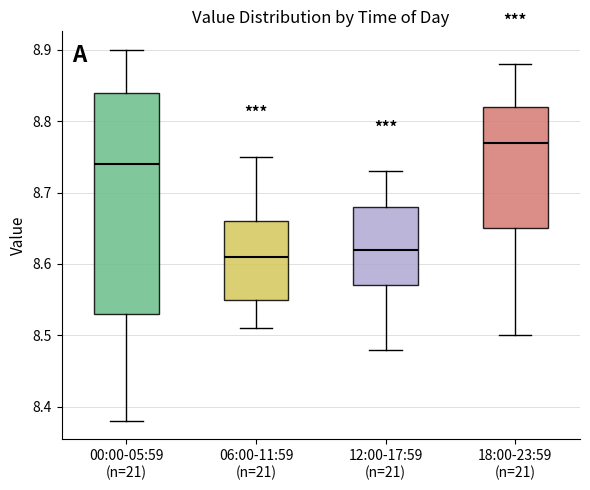

Reading left to right, read every box against the y-axis: the position of its median line, the range the box covers, and the ends of its whiskers. The values are not printed on the chart, so give them approximately, as read against the axis.

00:00-05:59 (n=21): median 8.74, box 8.53 to 8.84, whiskers 8.38 to 8.90
06:00-11:59 (n=21): median 8.61, box 8.55 to 8.66, whiskers 8.51 to 8.75
12:00-17:59 (n=21): median 8.62, box 8.57 to 8.68, whiskers 8.48 to 8.73
18:00-23:59 (n=21): median 8.77, box 8.65 to 8.82, whiskers 8.50 to 8.88